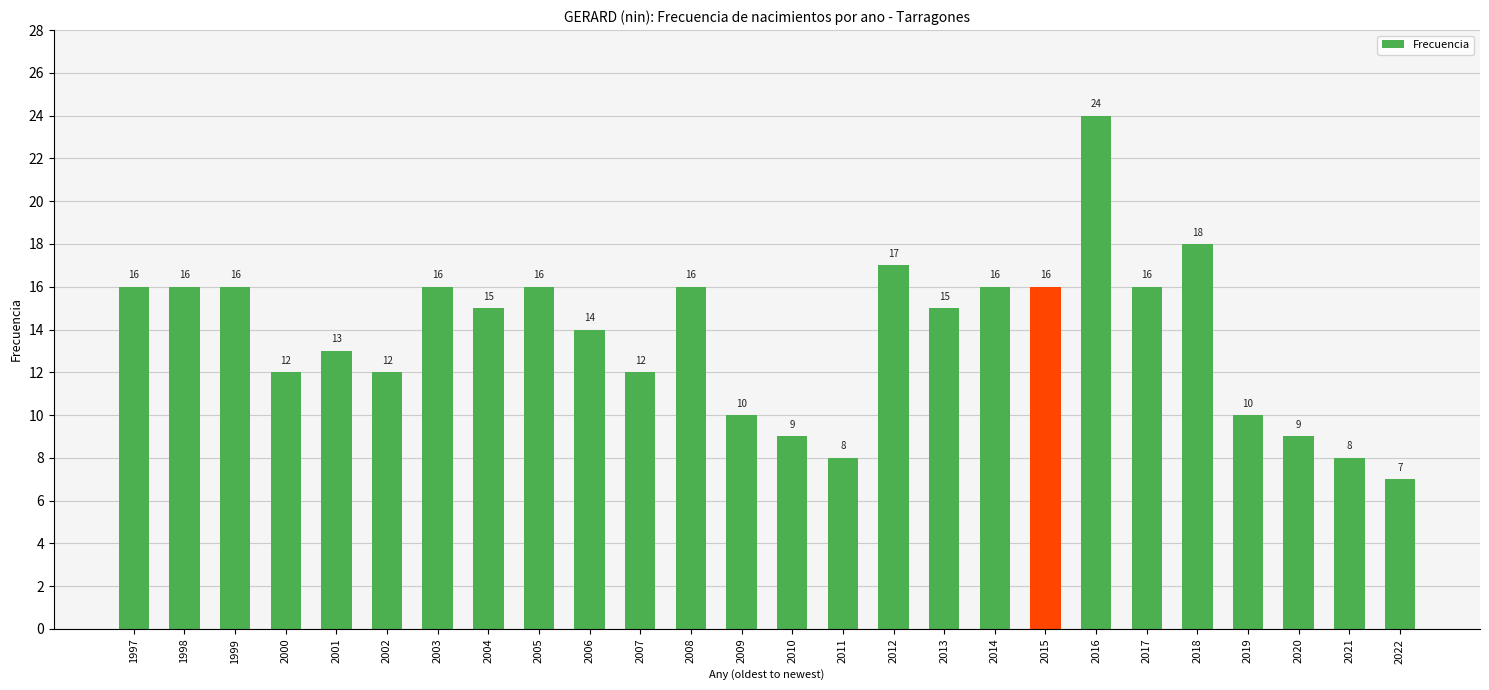

Reading left to right, extract all data points from this chart.

1997=16	1998=16	1999=16	2000=12	2001=13	2002=12	2003=16	2004=15	2005=16	2006=14	2007=12	2008=16	2009=10	2010=9	2011=8	2012=17	2013=15	2014=16	2015=16	2016=24	2017=16	2018=18	2019=10	2020=9	2021=8	2022=7